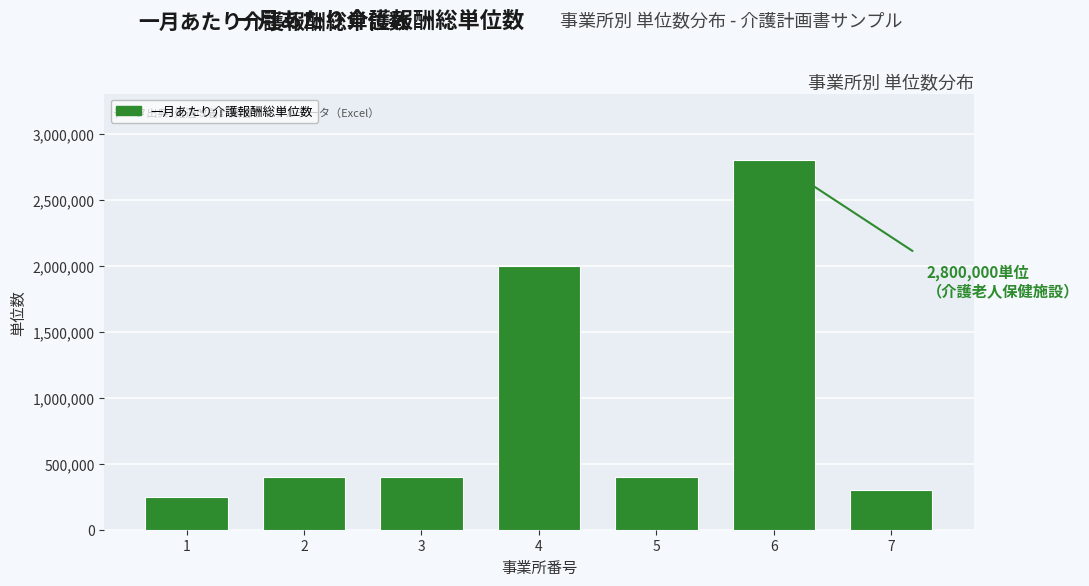

Reading right to left, transcribe all the data shown in this chart.

7=300000	6=2800000	5=400000	4=2000000	3=400000	2=400000	1=250000